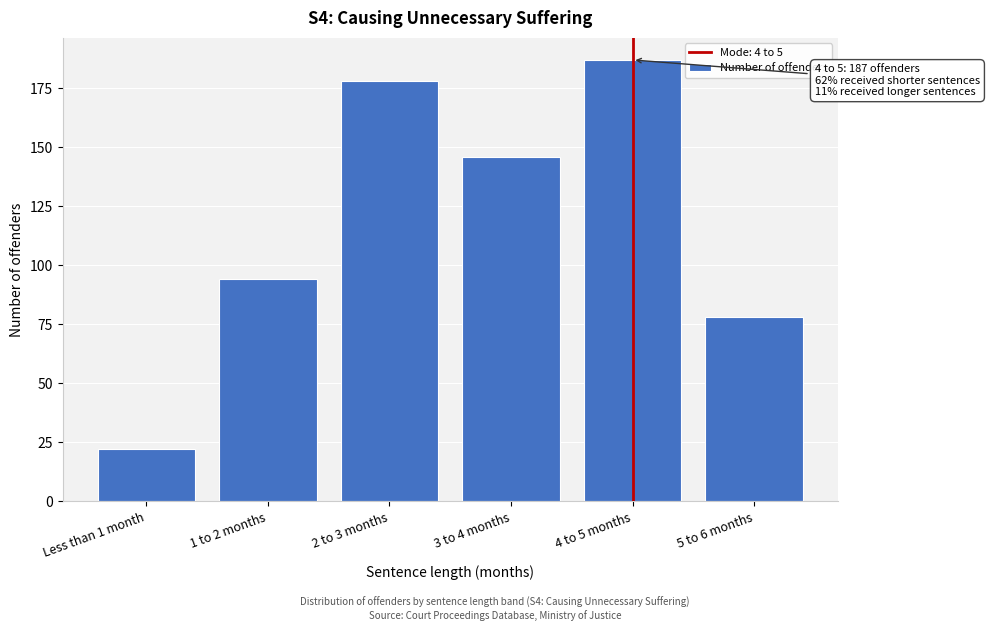

Reading left to right, transcribe all the data shown in this chart.

Less than 1 month=22	1 to 2 months=94	2 to 3 months=178	3 to 4 months=146	4 to 5 months=187	5 to 6 months=78